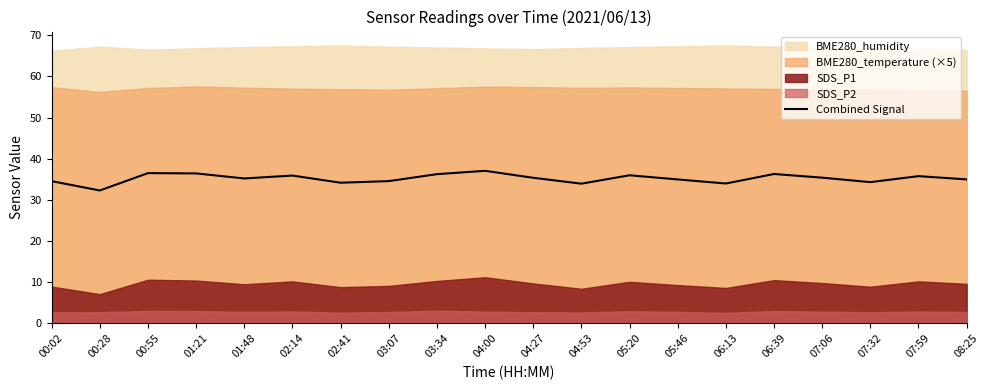

What is the ratio of the value at 04:00 to the value at 06:13?

1.1